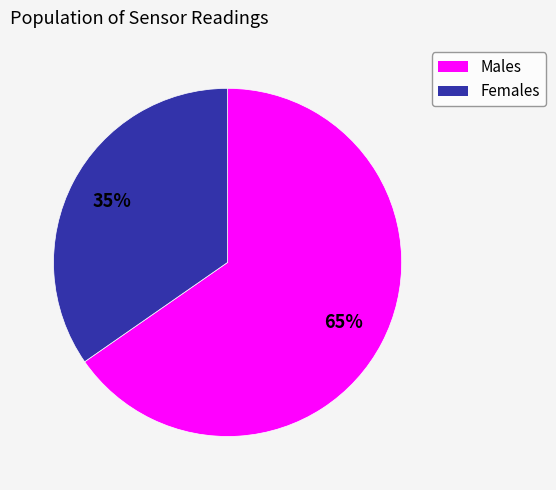

Is there a majority slice in this chart?

Yes